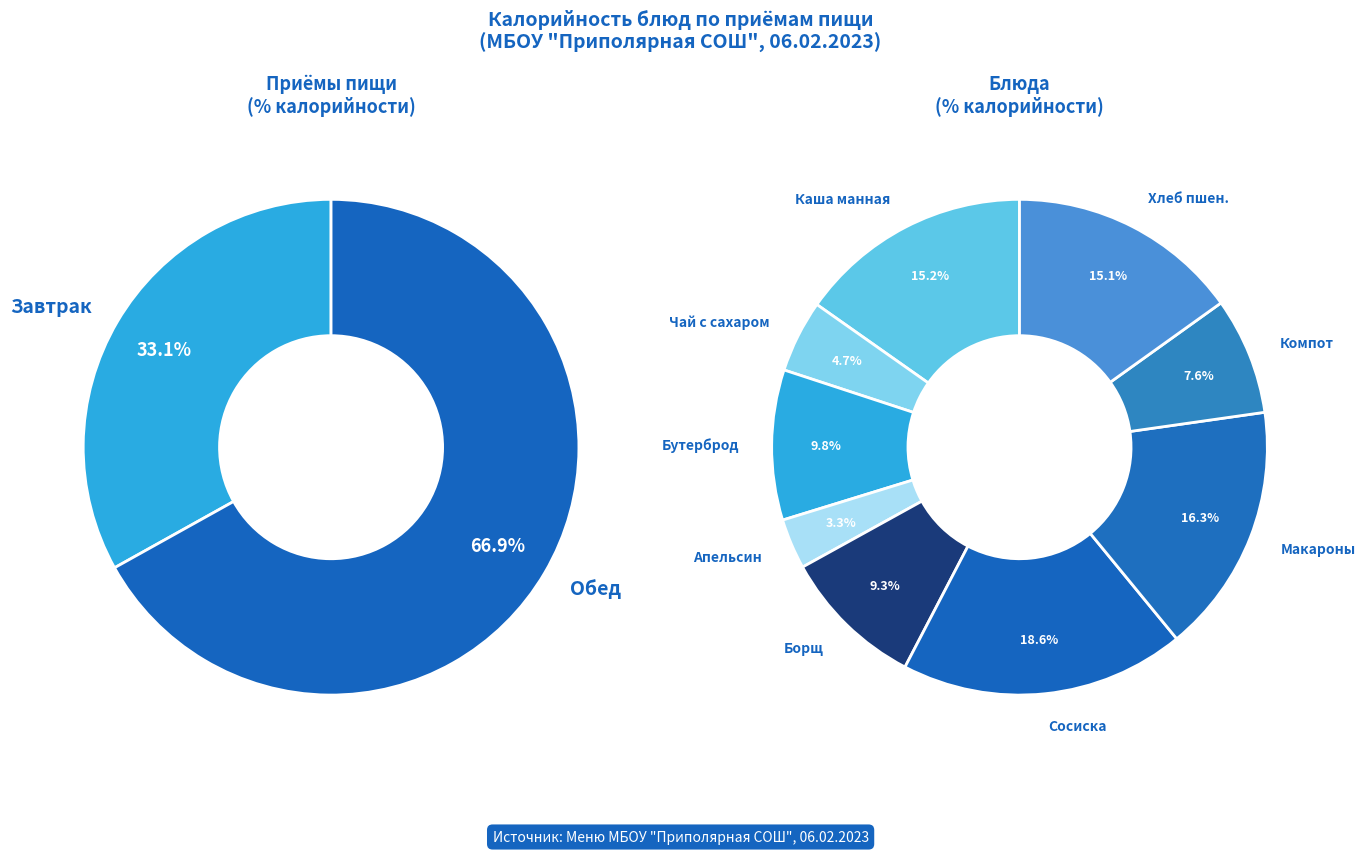

Between Макаронные изделия отварные and Бутерброд с маслом с сыром, which is larger?

Макаронные изделия отварные